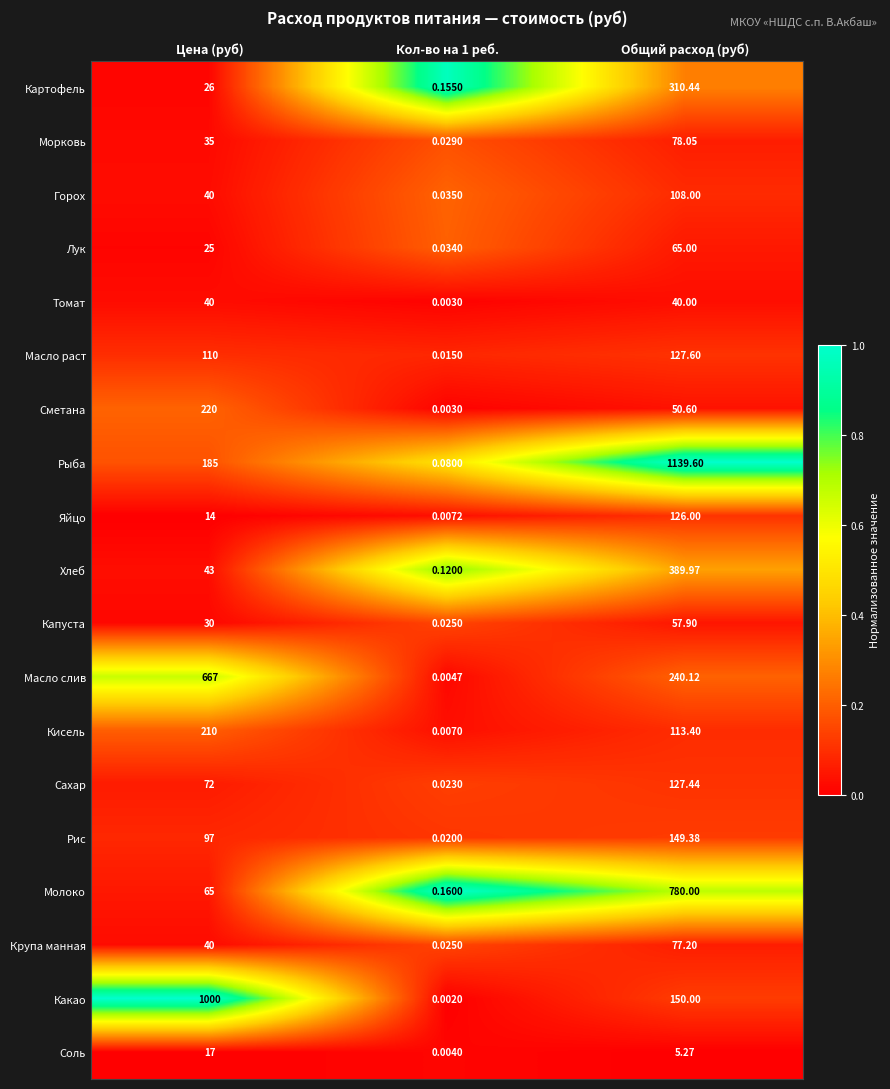

At which label does Лук reach its peak?

Общий расход (руб)